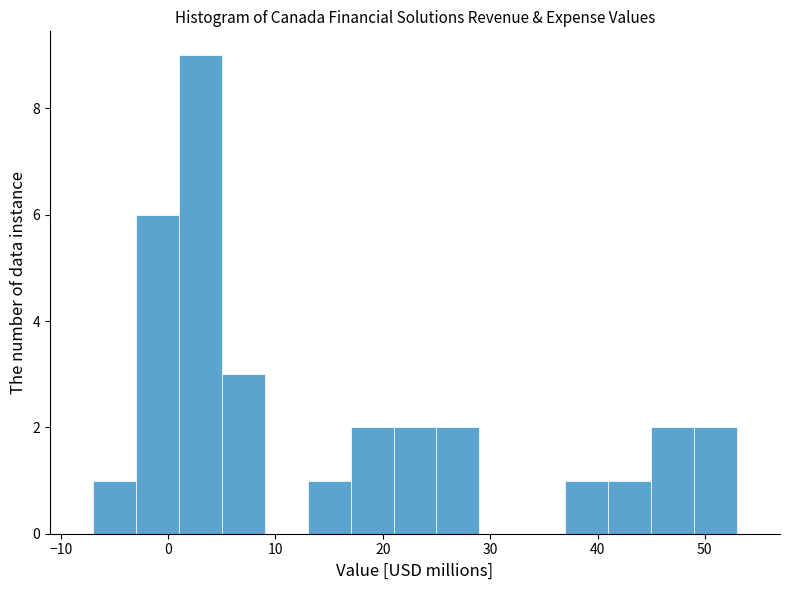

Over which range of the x-axis is the bar tallest?

1 to 5